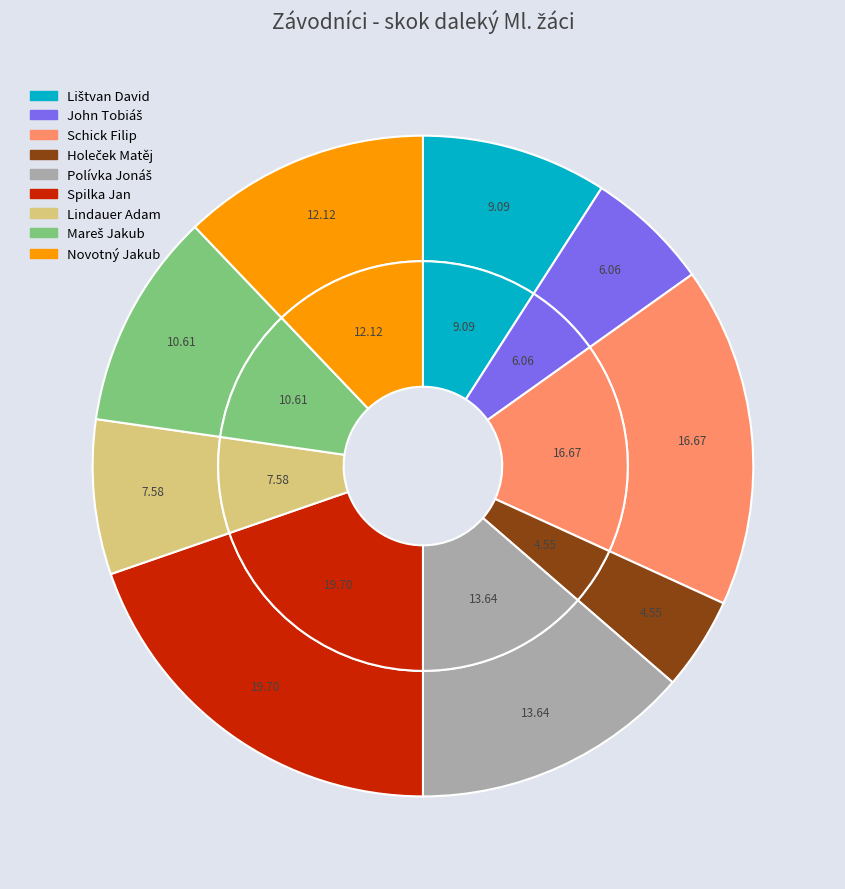

Combined, do Spilka Jan and Lištvan David account for over 50%?

No